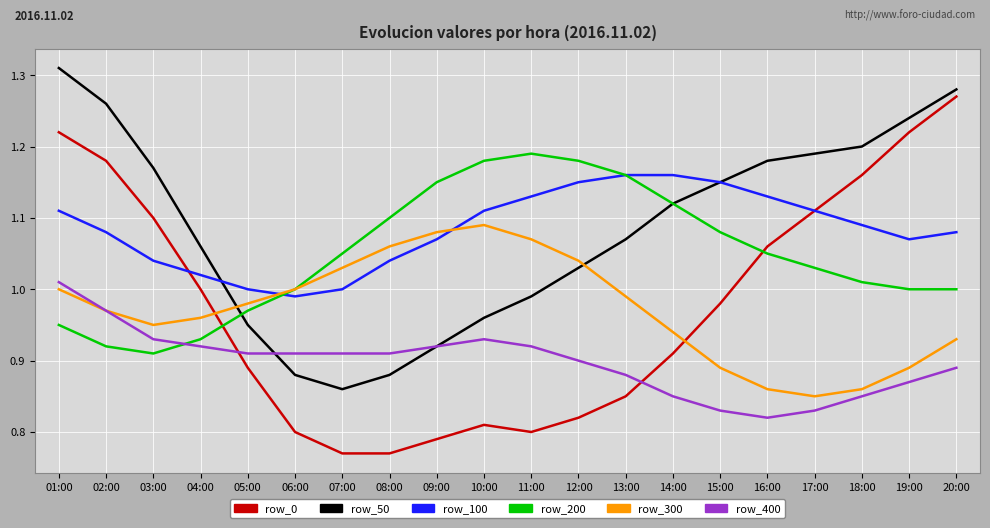

What position from the left is 16:00?

16